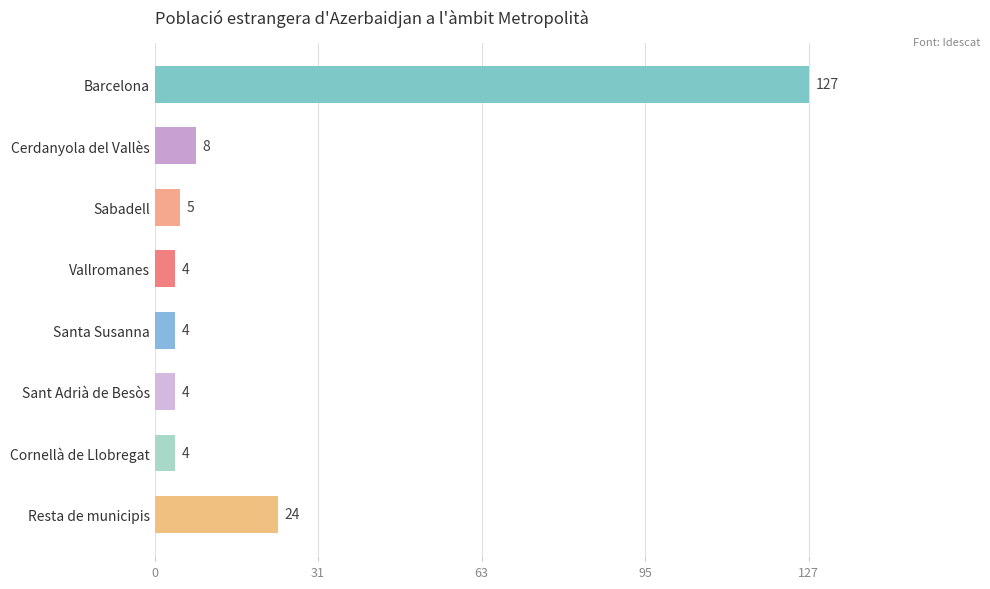

What is the minimum value shown in the chart?

4